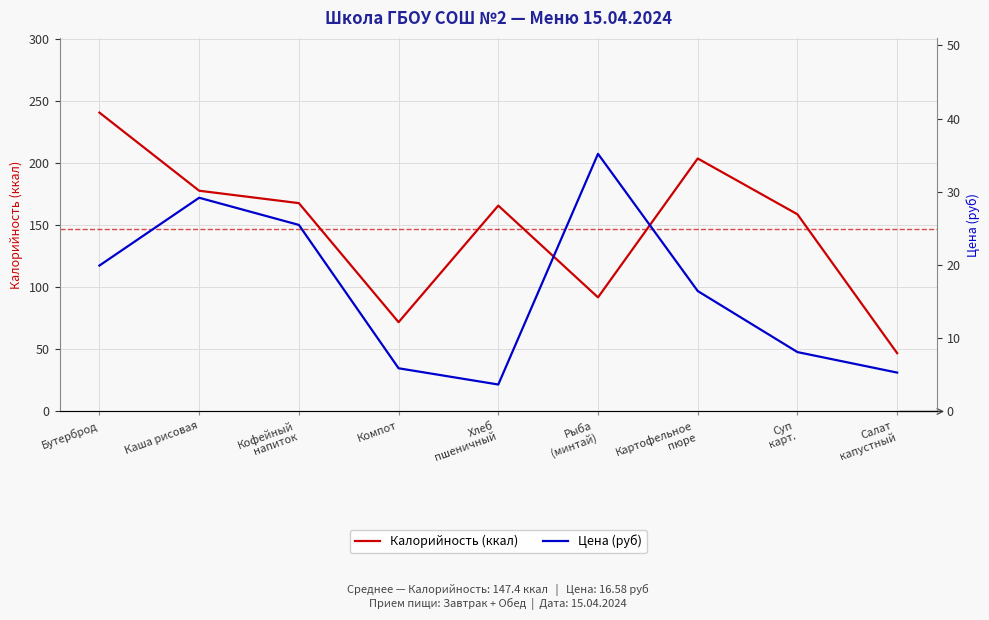

Reading left to right, list all the values displayed in this chart.

Калорийность (ккал): 241.0	178.0	168.0	72.0	166.0	92.0	204.0	159.0	47.0
Цена (руб): 19.9	29.2	25.5	5.9	3.7	35.2	16.4	8.1	5.3